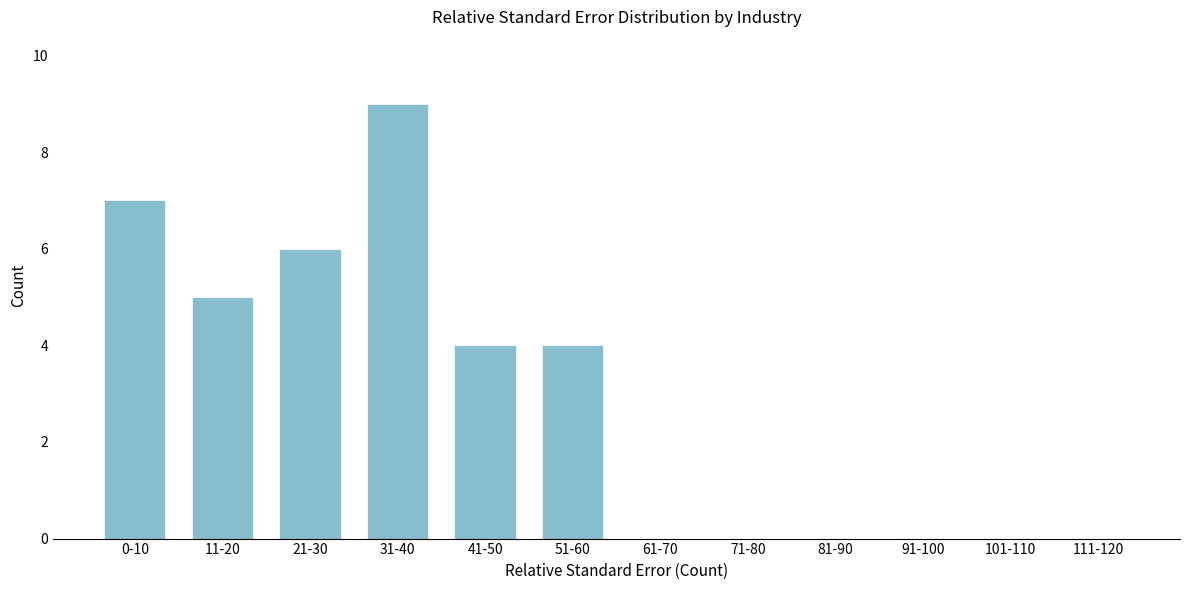

Reading left to right, what are all the values shown in this chart?

0-10=7	11-20=5	21-30=6	31-40=9	41-50=4	51-60=4	61-70=0	71-80=0	81-90=0	91-100=0	101-110=0	111-120=0